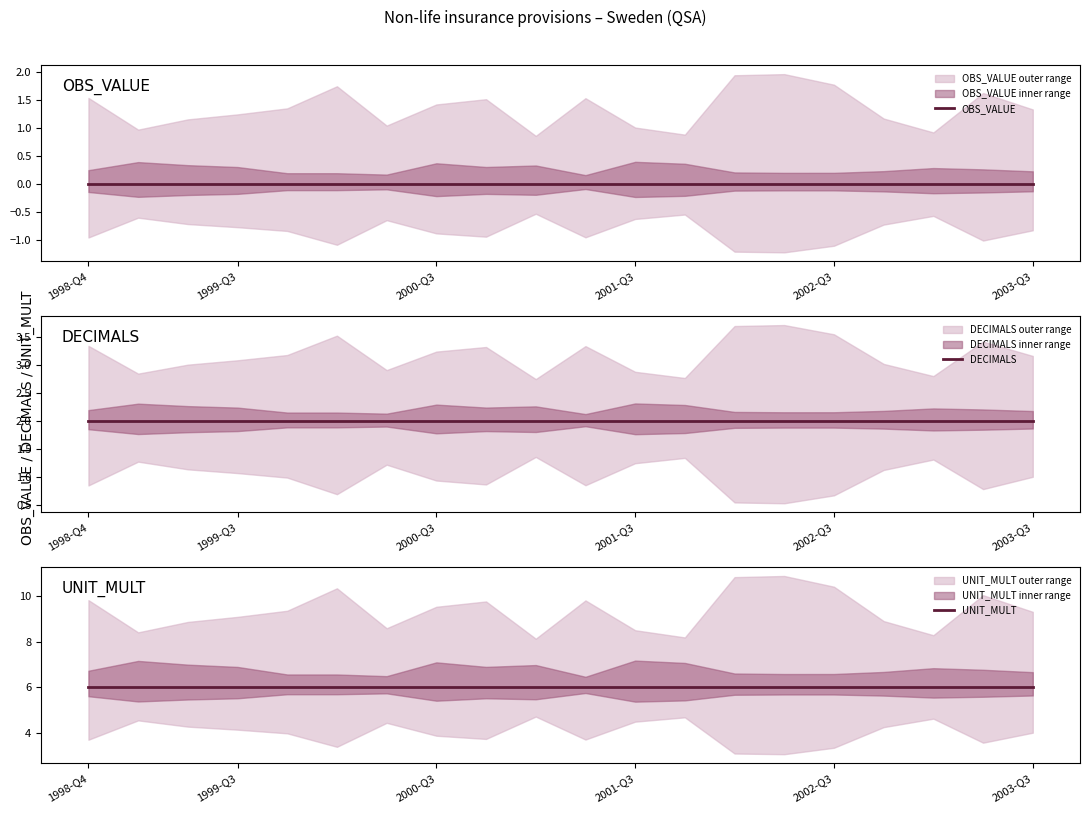

True or false: DECIMALS has more than 2 points higher than both neighbors.

False